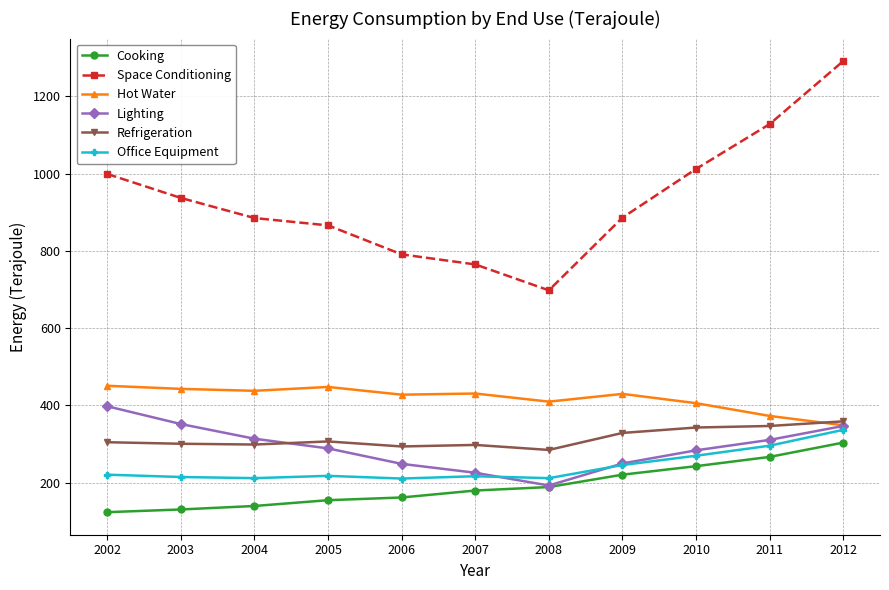

True or false: Cooking and Refrigeration intersect in this chart.

False